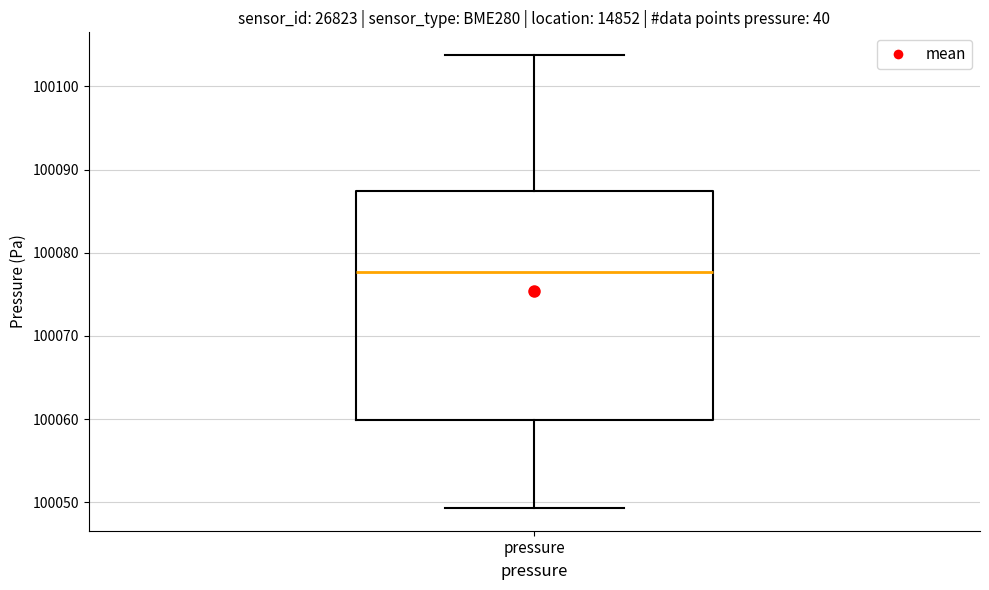

Read this box plot against the y-axis: the position of the median line, the range covered by the box, and the ends of both whiskers. The values are not printed on the chart, so give them approximately, as read against the axis.

median 100078, box 100060 to 100087, whiskers 100049 to 100104